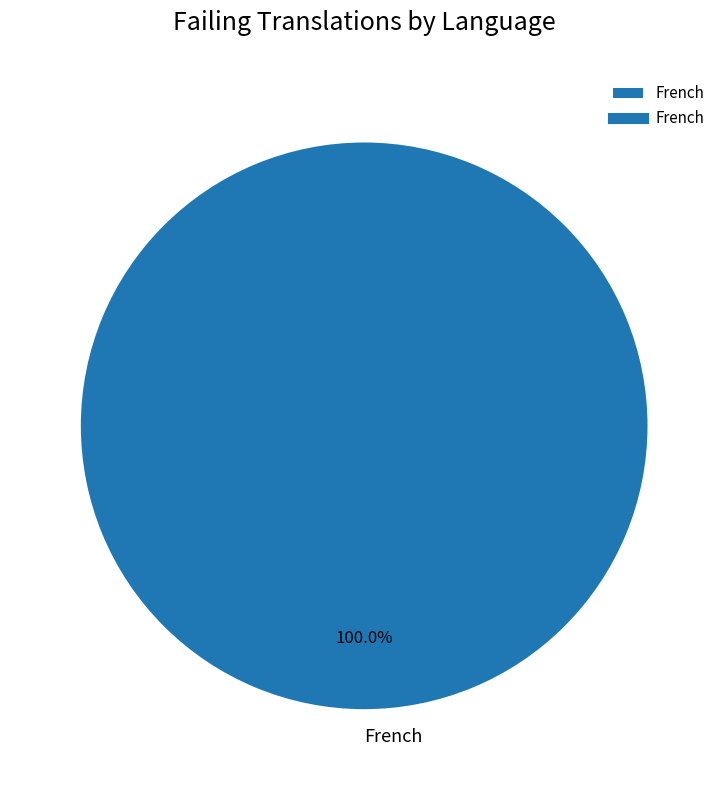

What is the majority slice?

French